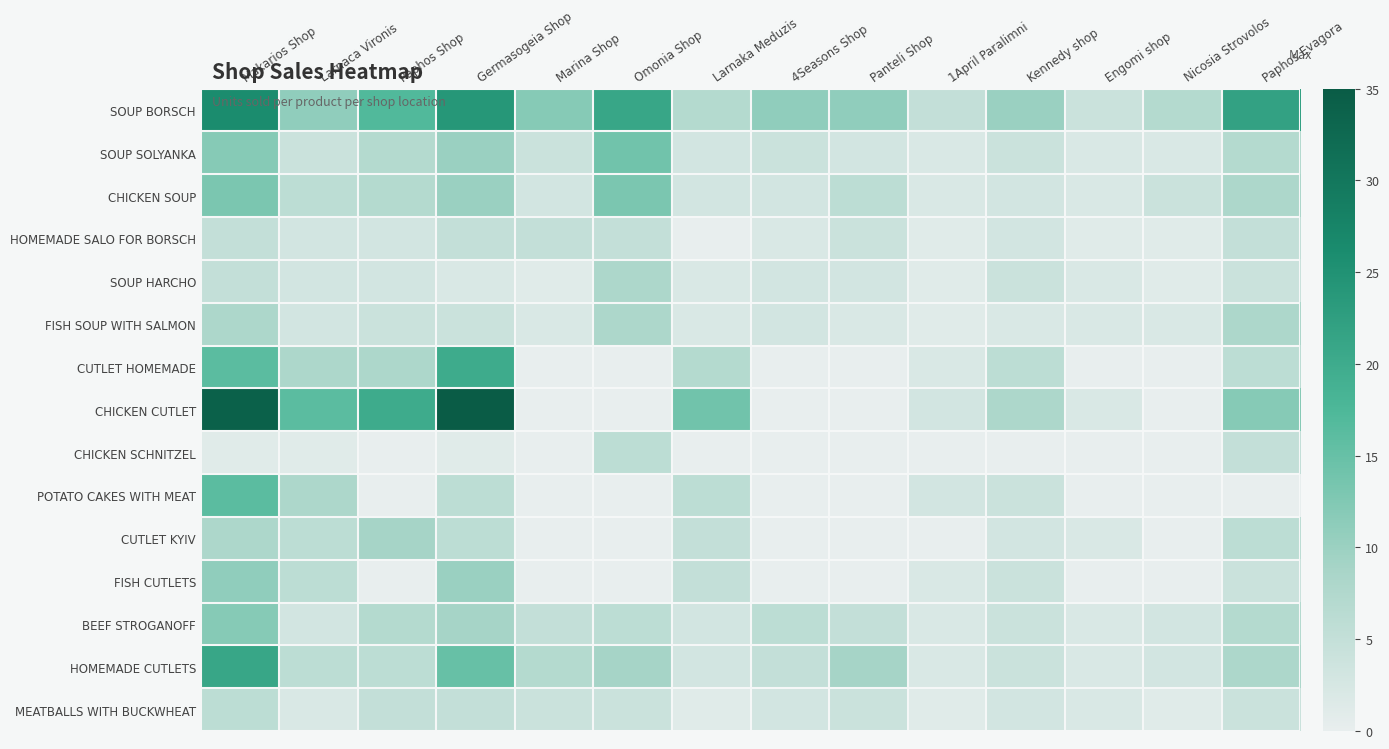

Reading left to right, extract all data points from this chart.

SOUP BORSCH: Makarios Shop=26	Larnaca Vironis=11	Paphos Shop=17	Germasogeia Shop=24	Marina Shop=12	Omonia Shop=21	Larnaka Meduzis=7	4Seasons Shop=11	Panteli Shop=11	1April Paralimni=5	Kennedy shop=10	Engomi shop=4	Nicosia Strovolos=7	Paphos Evagora=22
SOUP SOLYANKA: Makarios Shop=12	Larnaca Vironis=4	Paphos Shop=7	Germasogeia Shop=10	Marina Shop=4	Omonia Shop=14	Larnaka Meduzis=3	4Seasons Shop=4	Panteli Shop=3	1April Paralimni=2	Kennedy shop=4	Engomi shop=2	Nicosia Strovolos=2	Paphos Evagora=7
CHICKEN SOUP: Makarios Shop=13	Larnaca Vironis=6	Paphos Shop=7	Germasogeia Shop=10	Marina Shop=3	Omonia Shop=13	Larnaka Meduzis=3	4Seasons Shop=3	Panteli Shop=6	1April Paralimni=2	Kennedy shop=3	Engomi shop=2	Nicosia Strovolos=4	Paphos Evagora=8
HOMEMADE SALO FOR BORSCH: Makarios Shop=5	Larnaca Vironis=3	Paphos Shop=3	Germasogeia Shop=5	Marina Shop=5	Omonia Shop=5	Larnaka Meduzis=0	4Seasons Shop=2	Panteli Shop=4	1April Paralimni=1	Kennedy shop=3	Engomi shop=1	Nicosia Strovolos=1	Paphos Evagora=5
SOUP HARCHO: Makarios Shop=5	Larnaca Vironis=3	Paphos Shop=3	Germasogeia Shop=2	Marina Shop=1	Omonia Shop=8	Larnaka Meduzis=2	4Seasons Shop=3	Panteli Shop=3	1April Paralimni=1	Kennedy shop=4	Engomi shop=2	Nicosia Strovolos=1	Paphos Evagora=4
FISH SOUP WITH SALMON: Makarios Shop=8	Larnaca Vironis=3	Paphos Shop=4	Germasogeia Shop=4	Marina Shop=2	Omonia Shop=8	Larnaka Meduzis=2	4Seasons Shop=3	Panteli Shop=2	1April Paralimni=1	Kennedy shop=2	Engomi shop=2	Nicosia Strovolos=2	Paphos Evagora=8
CUTLET HOMEMADE: Makarios Shop=16	Larnaca Vironis=8	Paphos Shop=8	Germasogeia Shop=20	Marina Shop=0	Omonia Shop=0	Larnaka Meduzis=7	4Seasons Shop=0	Panteli Shop=0	1April Paralimni=2	Kennedy shop=6	Engomi shop=0	Nicosia Strovolos=0	Paphos Evagora=6
CHICKEN CUTLET: Makarios Shop=34	Larnaca Vironis=16	Paphos Shop=20	Germasogeia Shop=35	Marina Shop=0	Omonia Shop=0	Larnaka Meduzis=14	4Seasons Shop=0	Panteli Shop=0	1April Paralimni=3	Kennedy shop=8	Engomi shop=2	Nicosia Strovolos=0	Paphos Evagora=12
CHICKEN SCHNITZEL: Makarios Shop=1	Larnaca Vironis=1	Paphos Shop=0	Germasogeia Shop=1	Marina Shop=0	Omonia Shop=6	Larnaka Meduzis=0	4Seasons Shop=0	Panteli Shop=0	1April Paralimni=0	Kennedy shop=0	Engomi shop=0	Nicosia Strovolos=0	Paphos Evagora=5
POTATO CAKES WITH MEAT: Makarios Shop=16	Larnaca Vironis=8	Paphos Shop=0	Germasogeia Shop=6	Marina Shop=0	Omonia Shop=0	Larnaka Meduzis=6	4Seasons Shop=0	Panteli Shop=0	1April Paralimni=3	Kennedy shop=4	Engomi shop=0	Nicosia Strovolos=0	Paphos Evagora=0
CUTLET KYIV: Makarios Shop=8	Larnaca Vironis=6	Paphos Shop=9	Germasogeia Shop=6	Marina Shop=0	Omonia Shop=0	Larnaka Meduzis=5	4Seasons Shop=0	Panteli Shop=0	1April Paralimni=0	Kennedy shop=3	Engomi shop=2	Nicosia Strovolos=0	Paphos Evagora=6
FISH CUTLETS: Makarios Shop=11	Larnaca Vironis=6	Paphos Shop=0	Germasogeia Shop=10	Marina Shop=0	Omonia Shop=0	Larnaka Meduzis=5	4Seasons Shop=0	Panteli Shop=0	1April Paralimni=2	Kennedy shop=4	Engomi shop=0	Nicosia Strovolos=0	Paphos Evagora=4
BEEF STROGANOFF: Makarios Shop=12	Larnaca Vironis=3	Paphos Shop=7	Germasogeia Shop=9	Marina Shop=5	Omonia Shop=6	Larnaka Meduzis=3	4Seasons Shop=6	Panteli Shop=5	1April Paralimni=2	Kennedy shop=4	Engomi shop=2	Nicosia Strovolos=3	Paphos Evagora=7
HOMEMADE CUTLETS: Makarios Shop=21	Larnaca Vironis=6	Paphos Shop=6	Germasogeia Shop=15	Marina Shop=7	Omonia Shop=9	Larnaka Meduzis=3	4Seasons Shop=5	Panteli Shop=9	1April Paralimni=2	Kennedy shop=4	Engomi shop=2	Nicosia Strovolos=3	Paphos Evagora=8
MEATBALLS WITH BUCKWHEAT: Makarios Shop=6	Larnaca Vironis=2	Paphos Shop=5	Germasogeia Shop=5	Marina Shop=4	Omonia Shop=4	Larnaka Meduzis=1	4Seasons Shop=3	Panteli Shop=4	1April Paralimni=1	Kennedy shop=3	Engomi shop=2	Nicosia Strovolos=1	Paphos Evagora=4